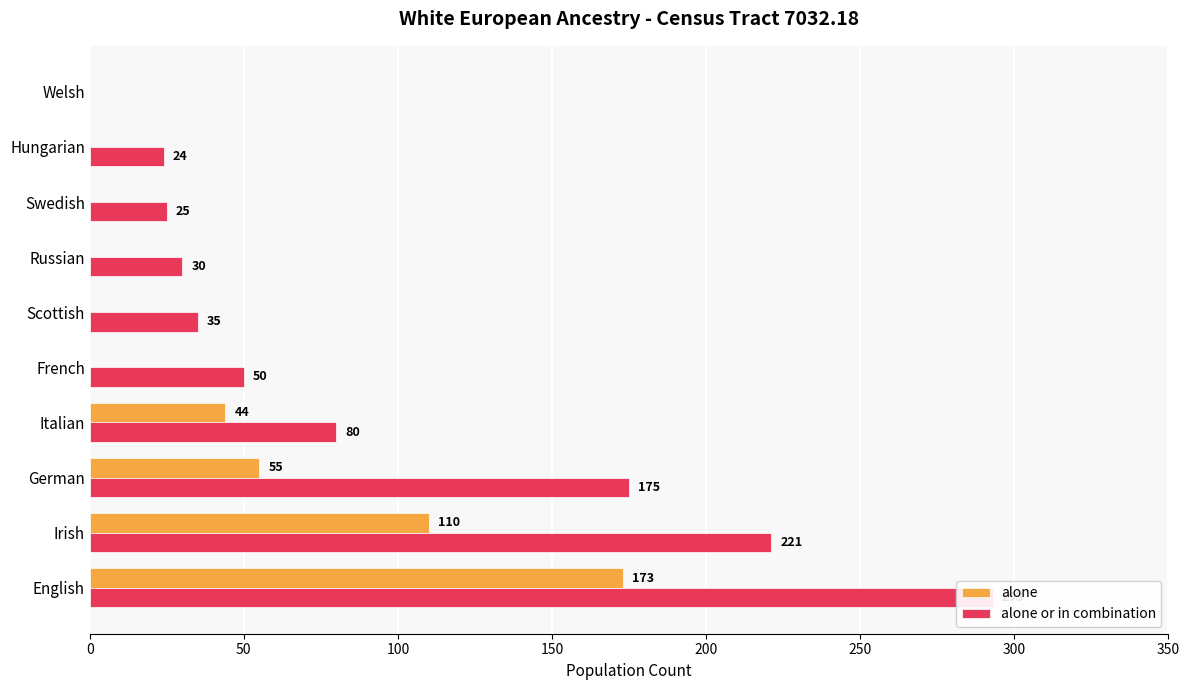

What is the sum of all alone or in combination values?

933